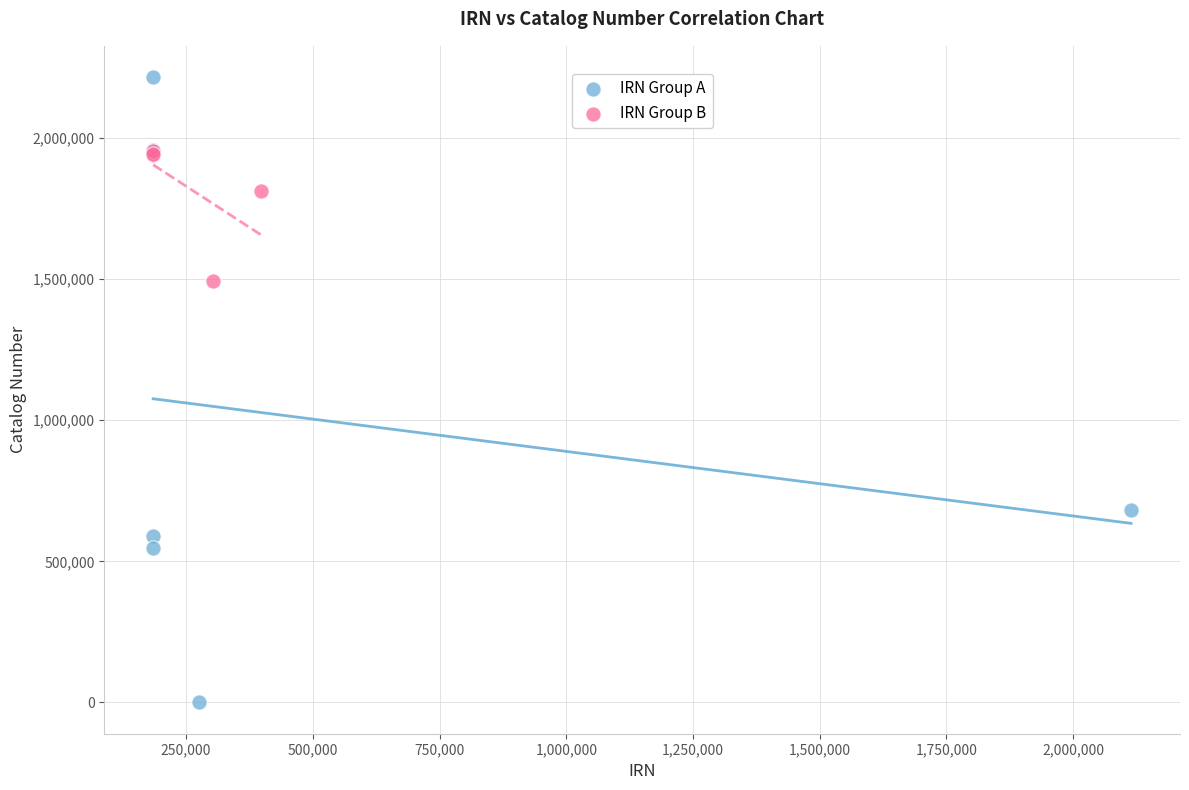

Which series has the widest spread of Y values?

IRN Group A